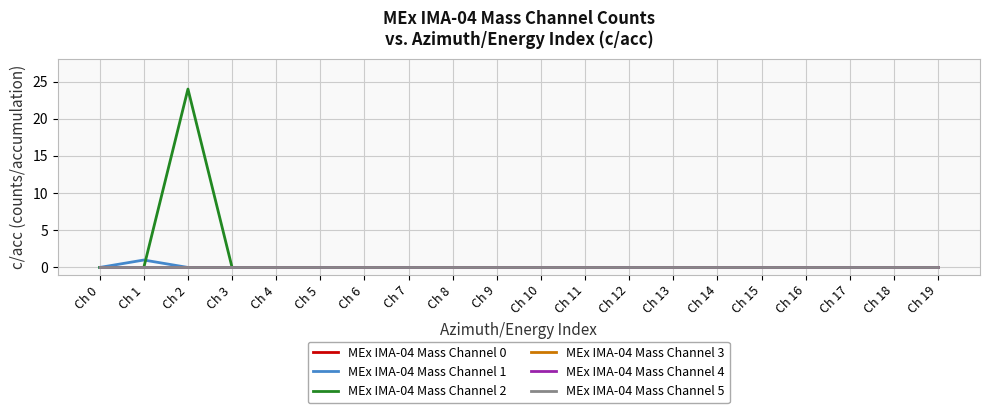

Is this an area chart (filled region under the line)?

No